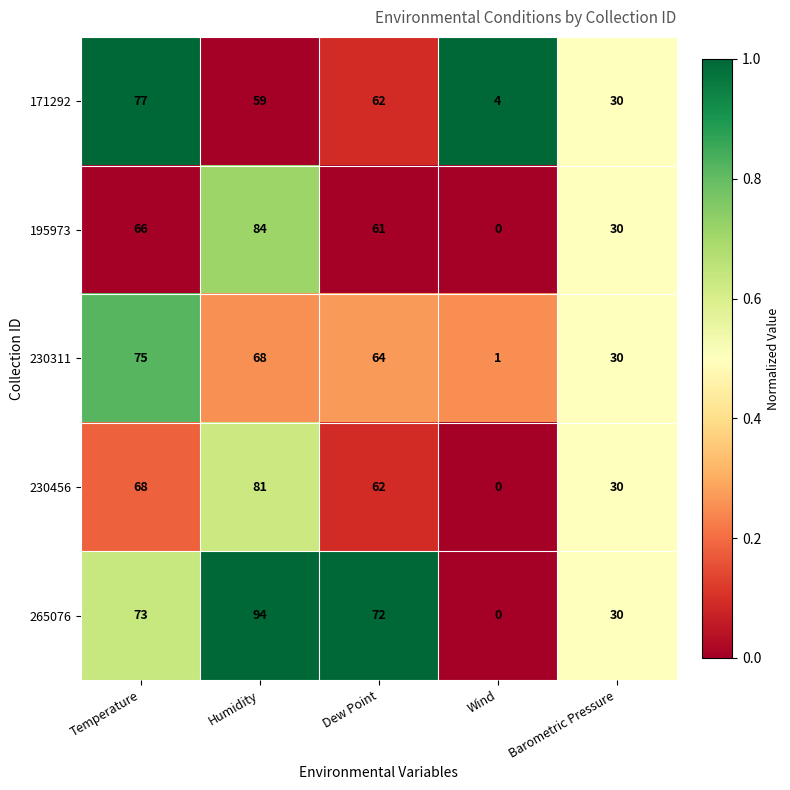

At how many categories does at least one series exceed 29?

4